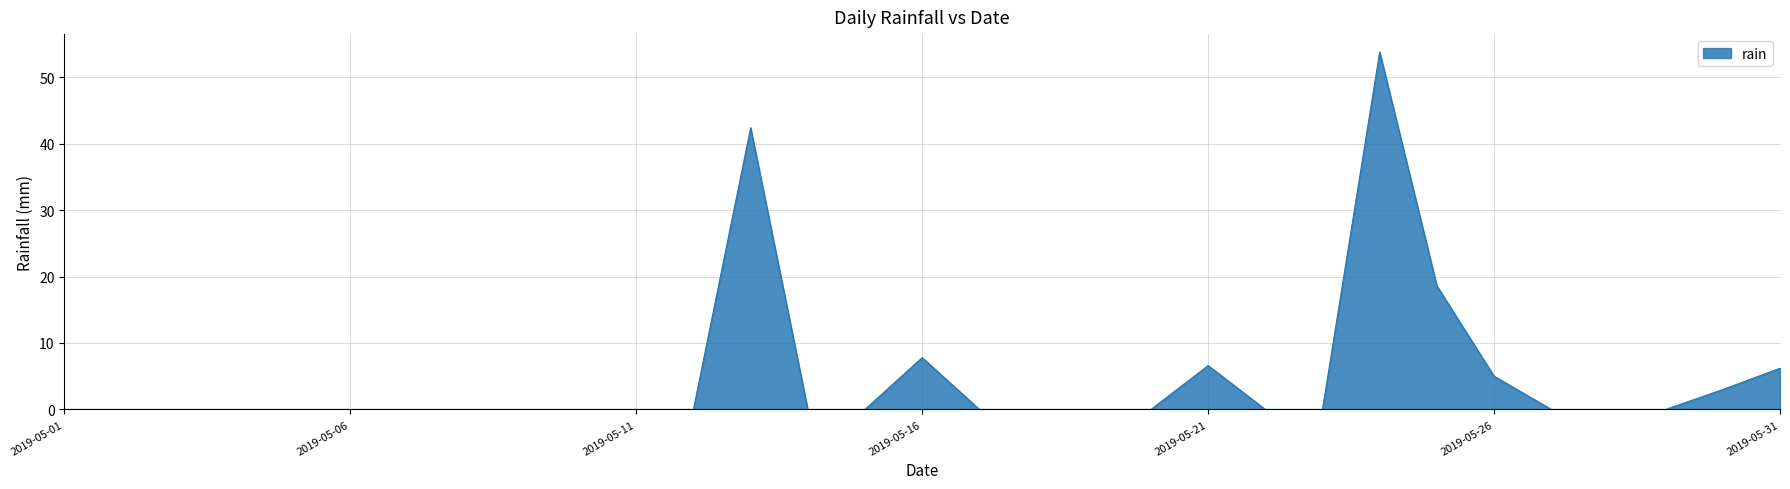

What is the difference between the maximum and minimum values?

53.8